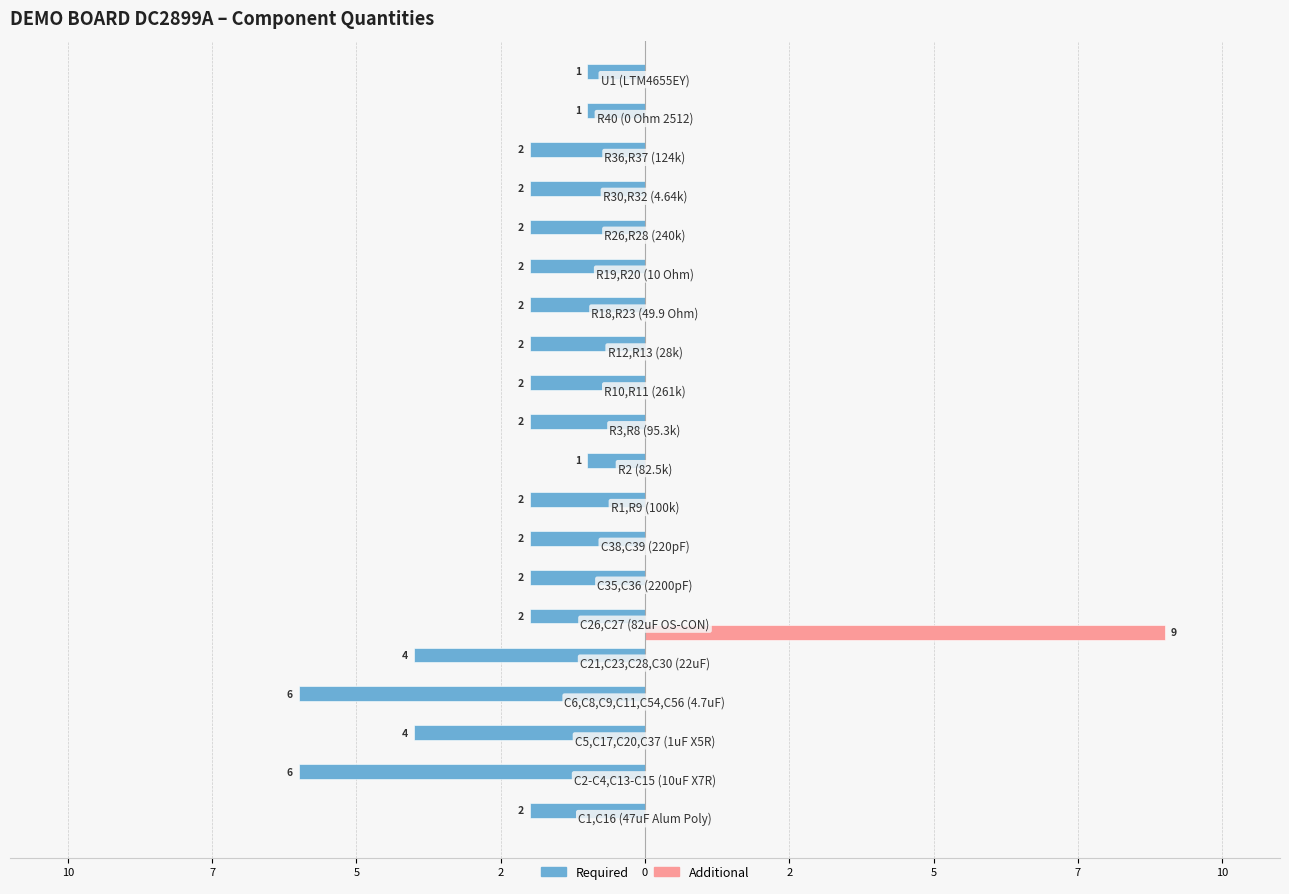

What are all the series names shown in the legend?

Required, Additional